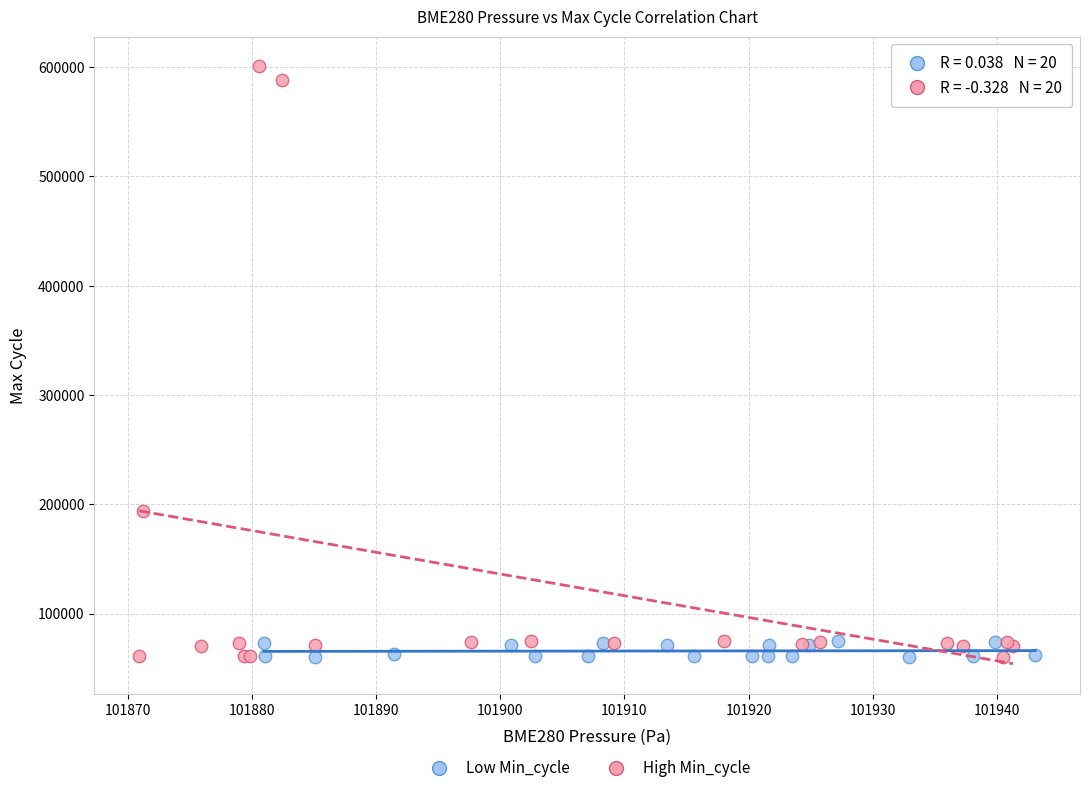

Which series has the widest spread of Y values?

High Min_cycle